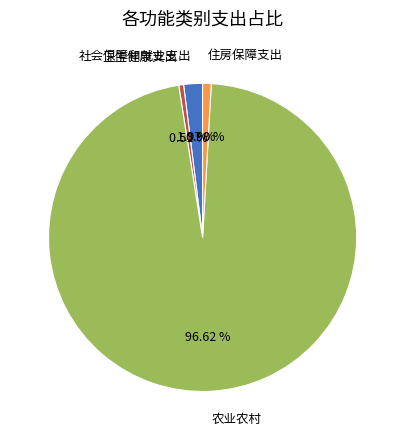

Does 农业农村 represent more than half of the total?

Yes